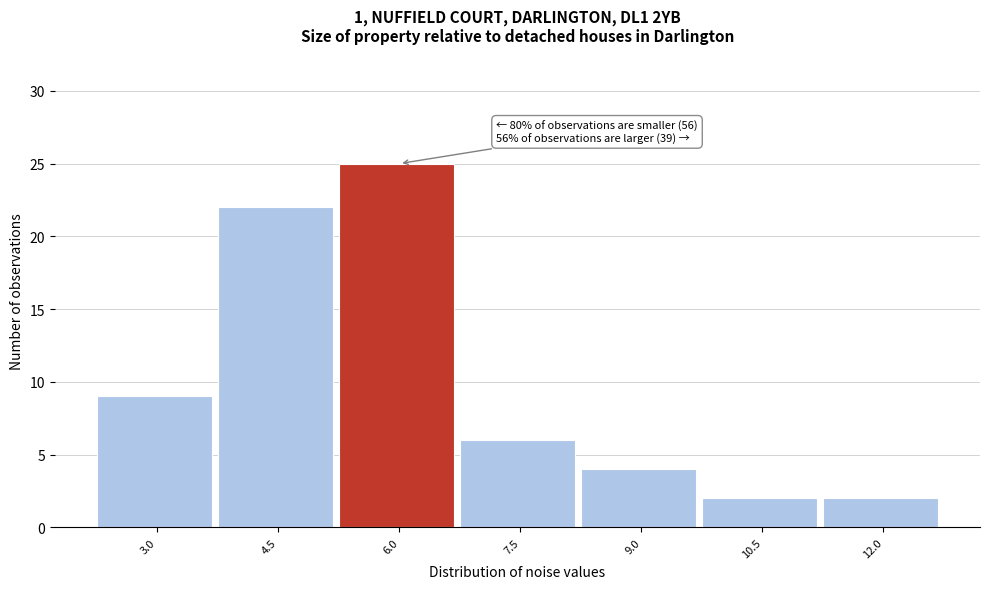

Reading left to right, list all the values displayed in this chart.

9	22	25	6	4	2	2